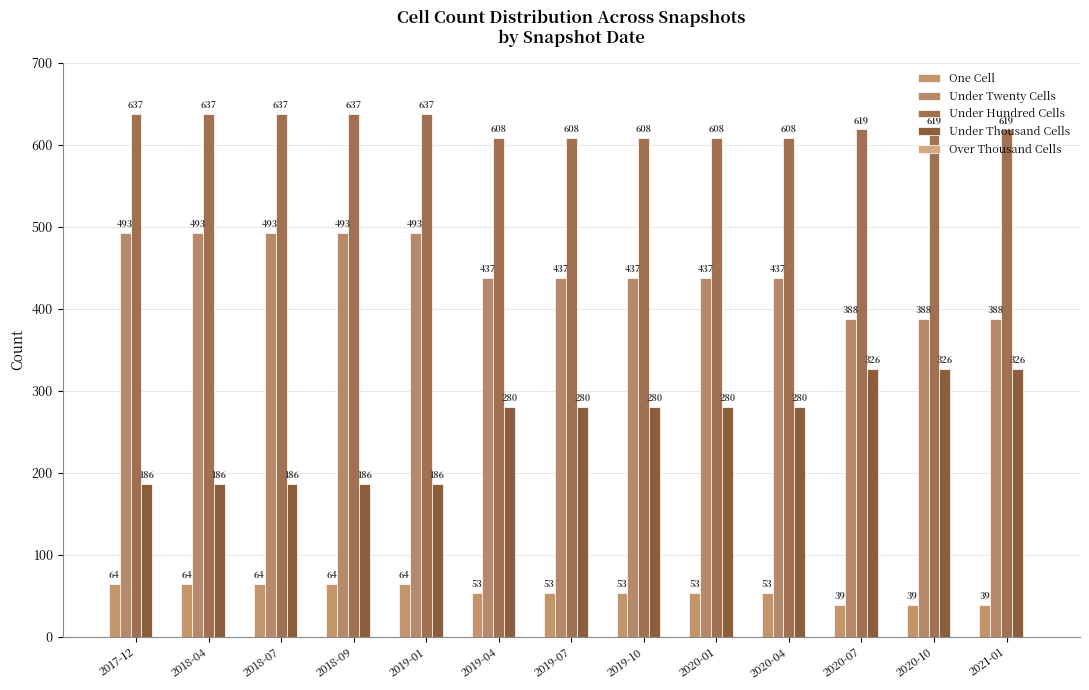

What value does the Under Thousand Cells series have at 2019-04?

280